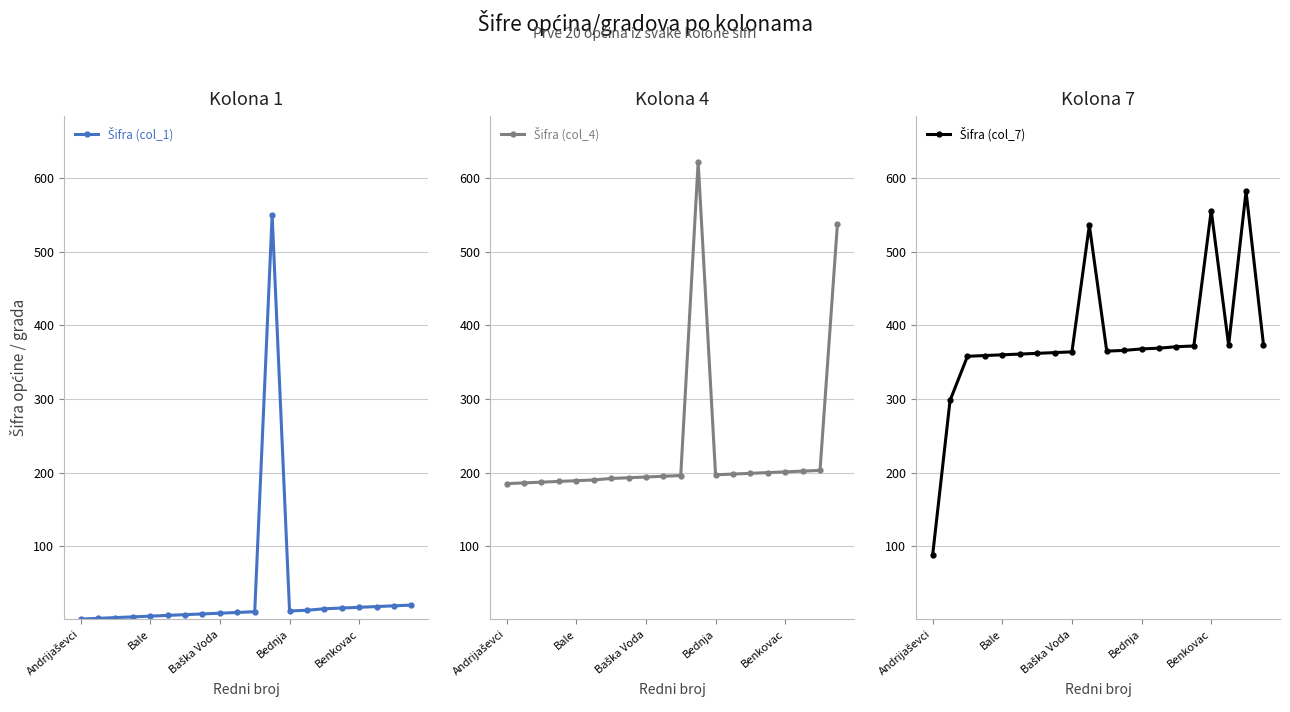

True or false: Šifra (col_1) and Šifra (col_4) intersect in this chart.

False